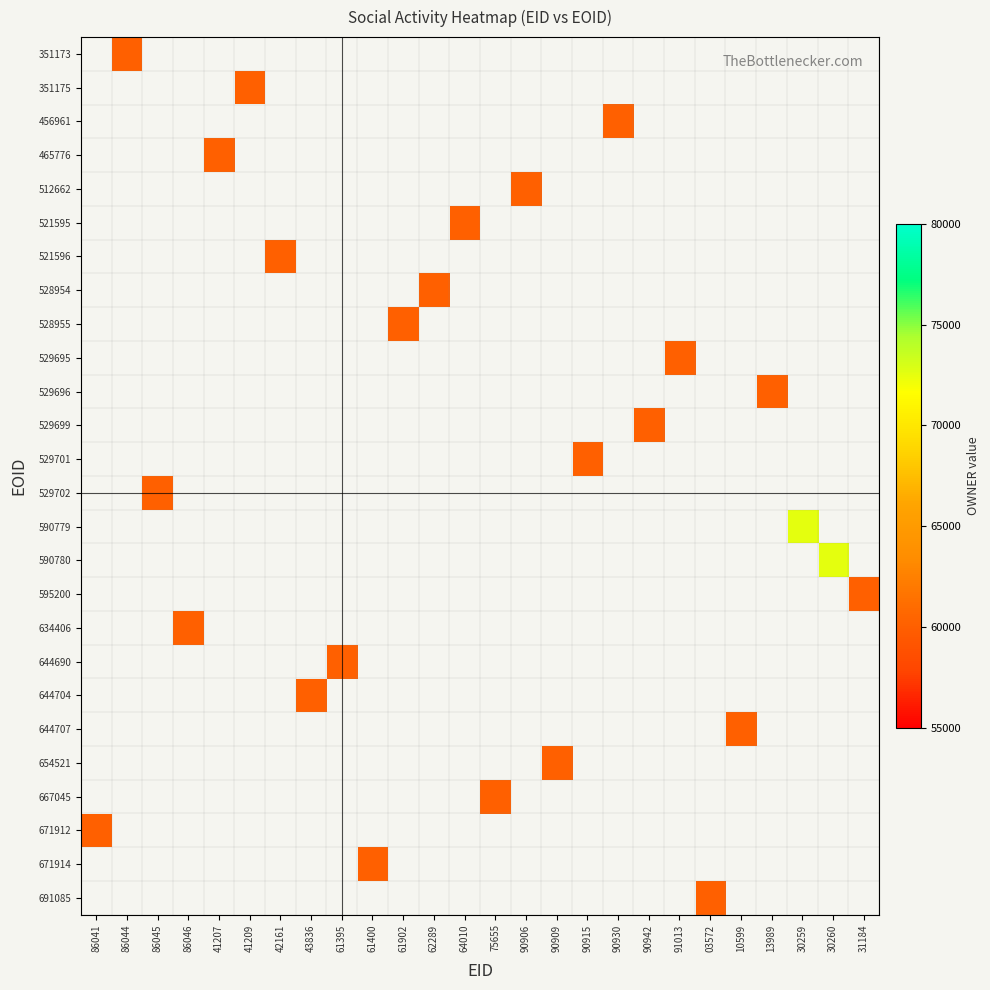

Which has a higher value, 10599 or 61395?

10599